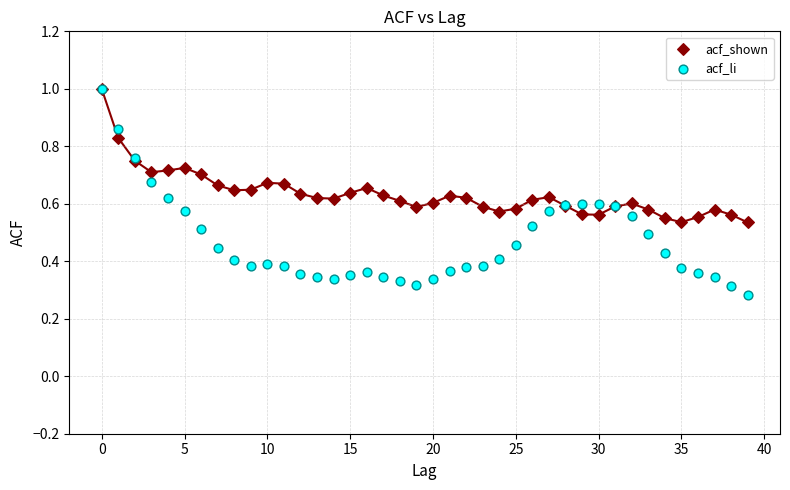

Which series has the largest Y range (max minus min)?

acf_li